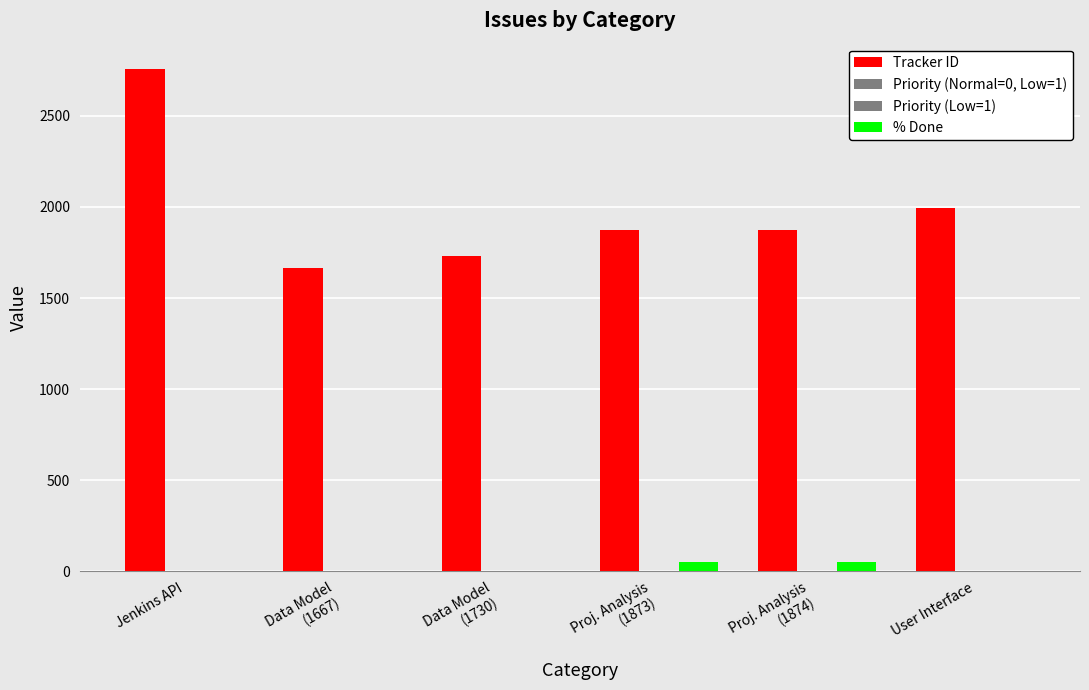

Which series changed the most between Proj. Analysis
(1873) and Proj. Analysis
(1874)?

Tracker ID